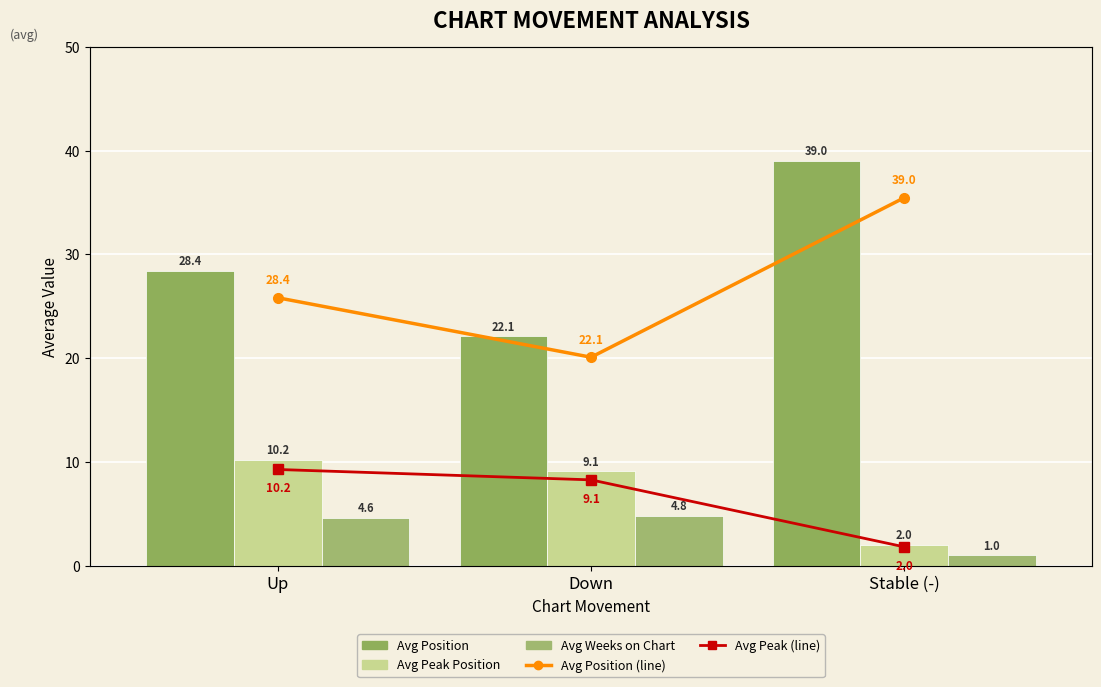

What is the label of the 1st bar from the right?

Stable (-)